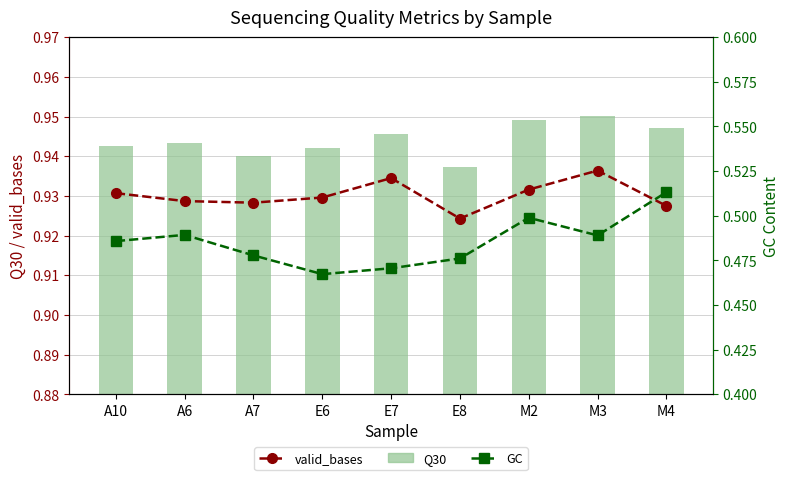

List the labels in order of Q30 value, smallest first.

E8, A7, E6, A10, A6, E7, M4, M2, M3